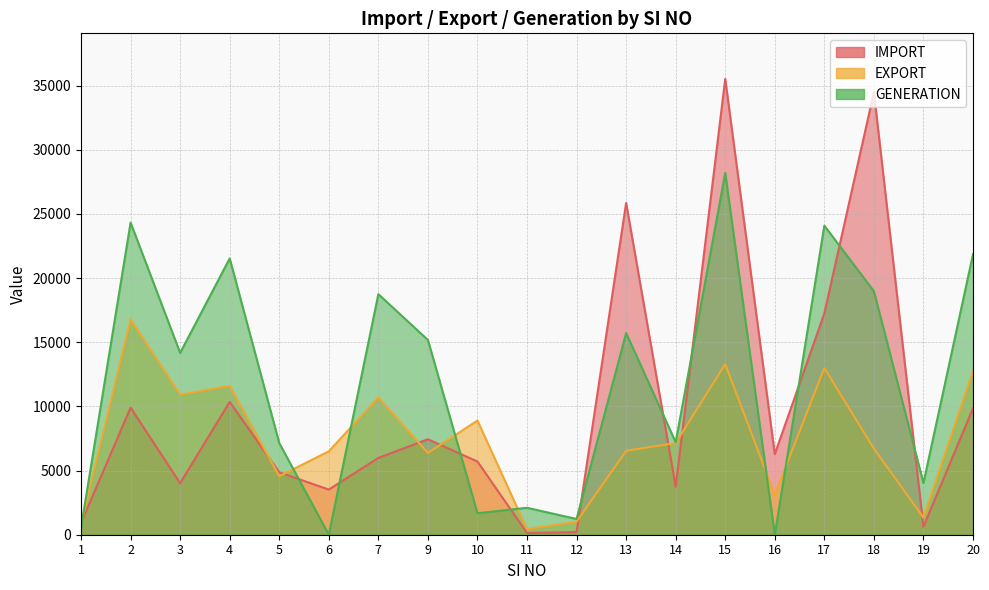

Where do GENERATION and IMPORT first cross each other?

1 and 2